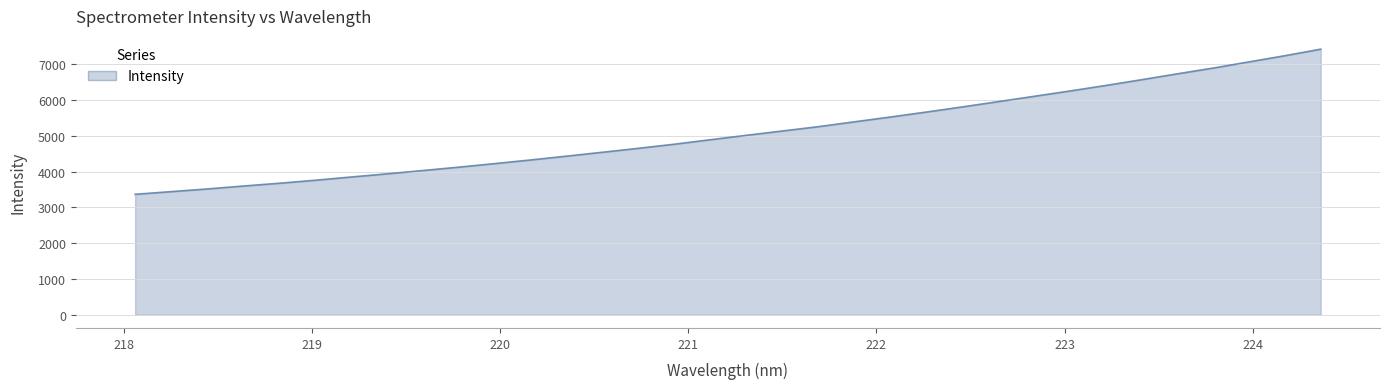

What is the maximum value shown in the chart?

7420.8